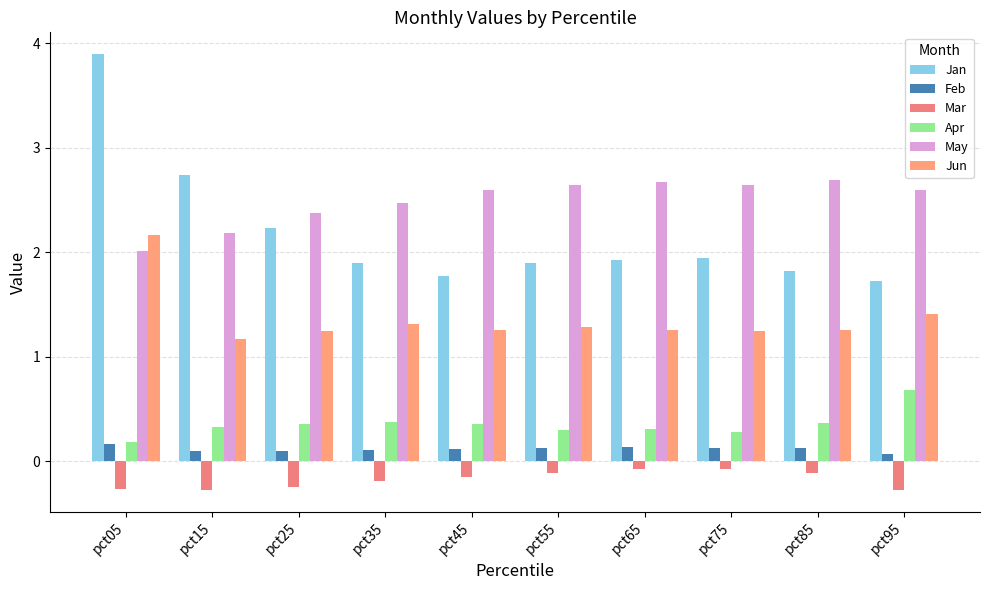

Is it true that Jun equals 1.3 at pct45?

True